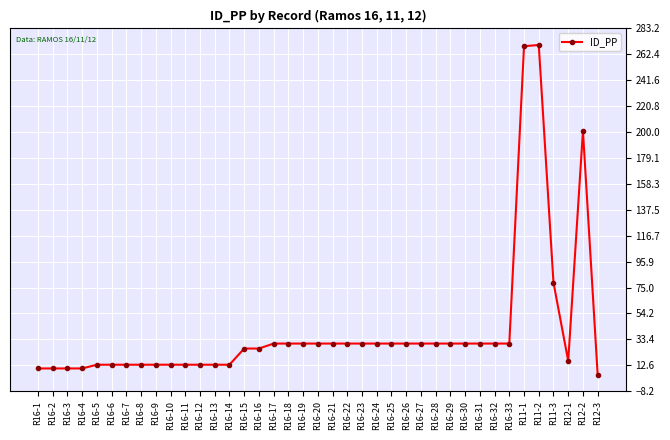

What is the ratio of the value at R16-16 to the value at R16-11?

2.0